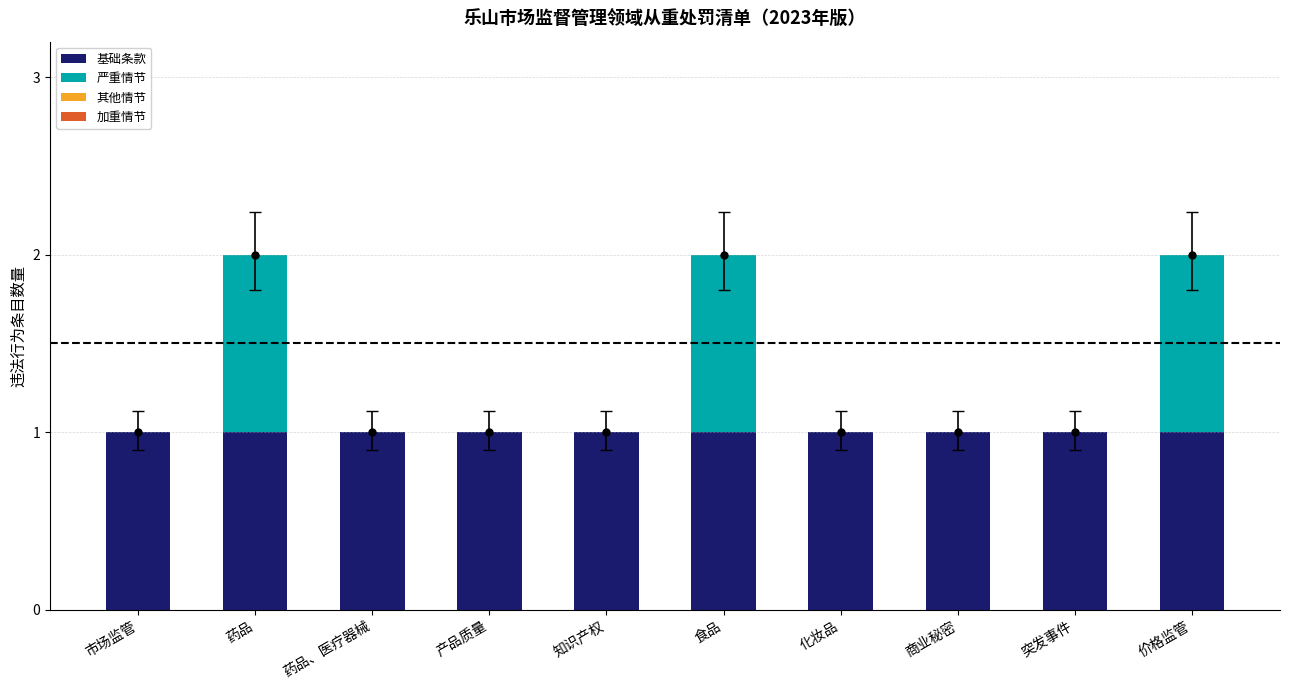

What is the sum of all 基础条款 values?

10